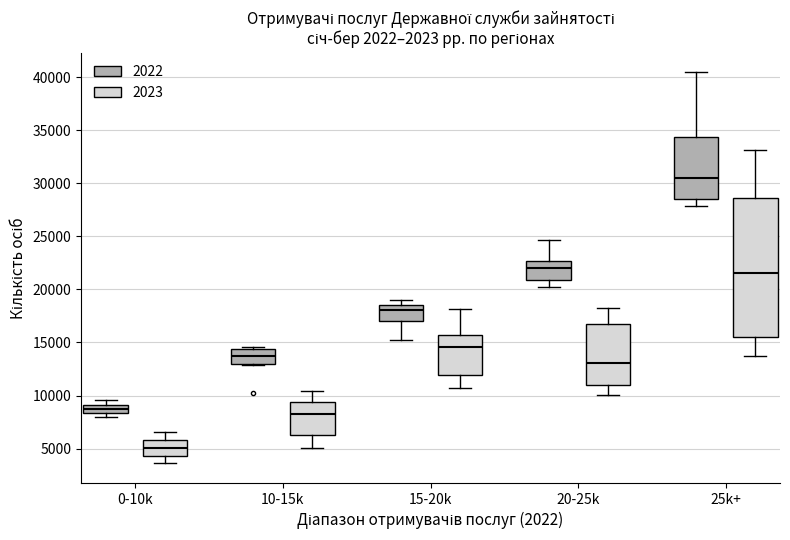

Where is the lower edge of the box for 20-25k (2023) on the y-axis? The values are not printed on the chart, so give them approximately, as read against the axis.

11000